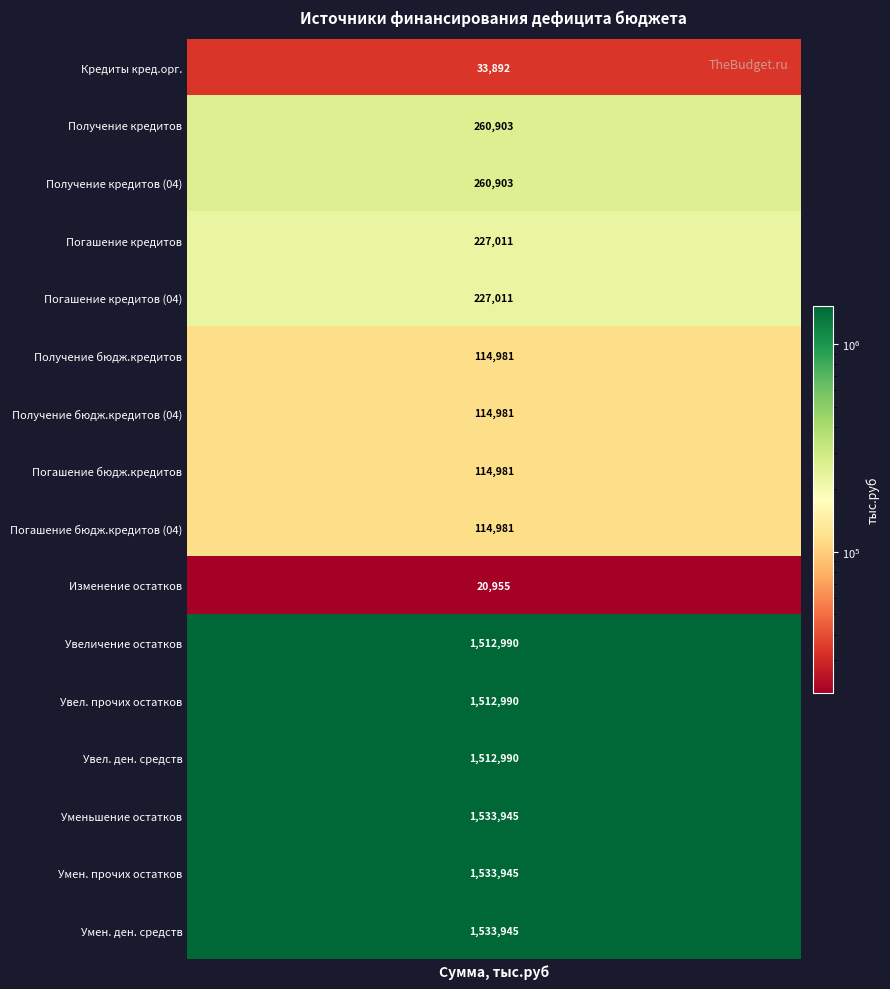

Reading right to left, transcribe all the data shown in this chart.

1533945.3	1533945.3	1533945.3	1512990.4	1512990.4	1512990.4	20954.9	114981.0	114981.0	114981.0	114981.0	227011.0	227011.0	260903.0	260903.0	33892.0